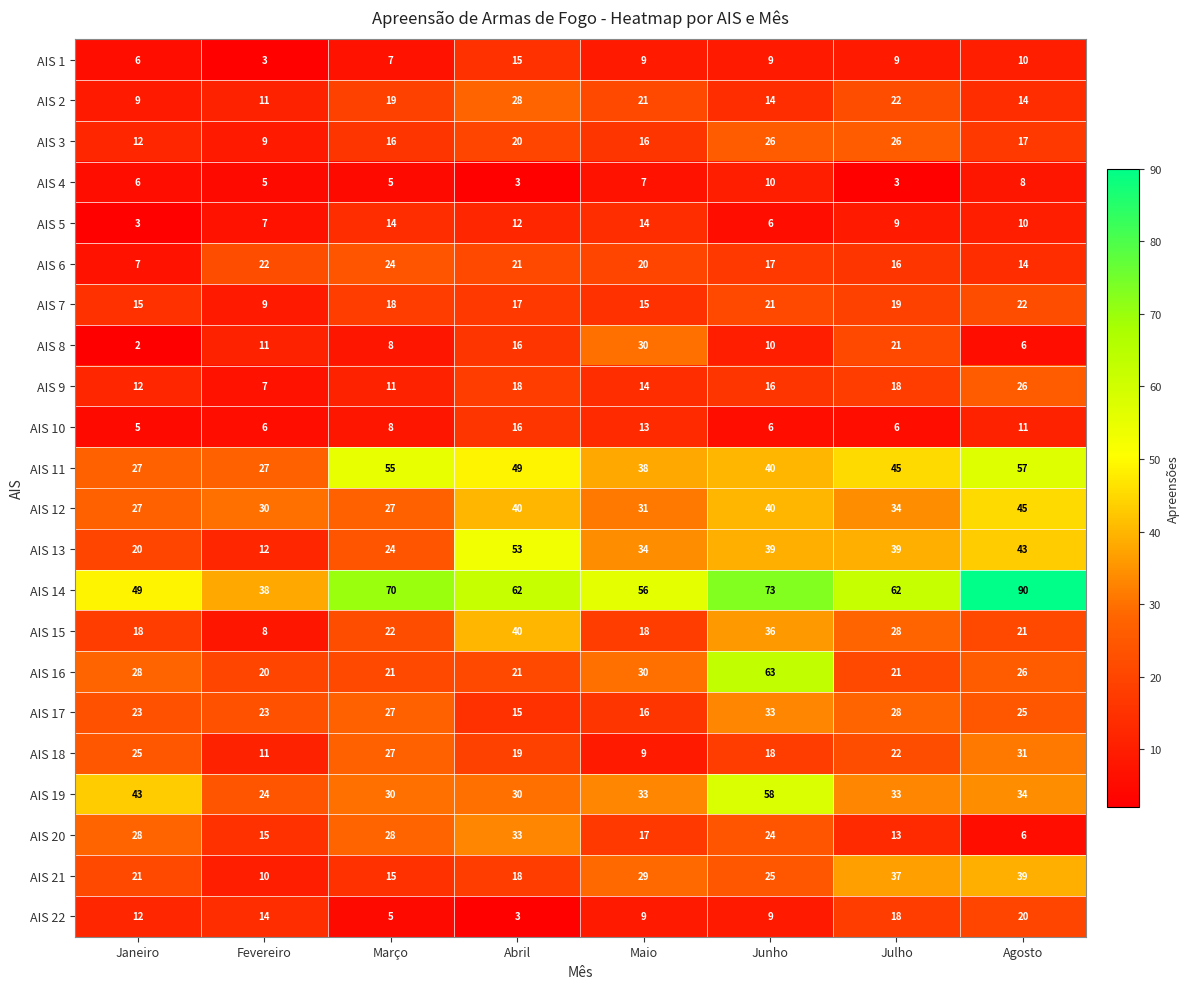

What is the sum of all AIS 22 values?

90